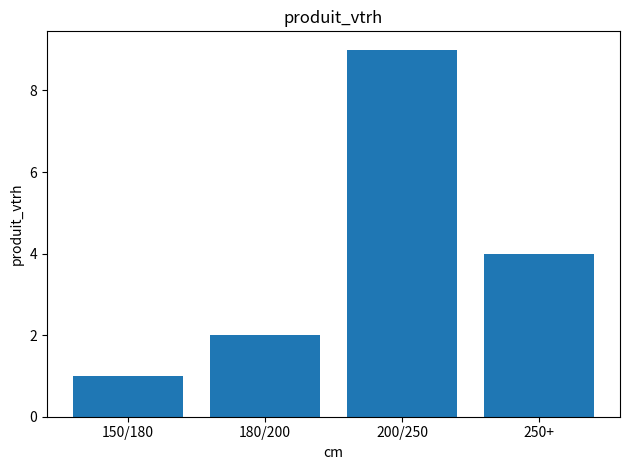

Reading left to right, transcribe all the data shown in this chart.

150/180=1	180/200=2	200/250=9	250+=4